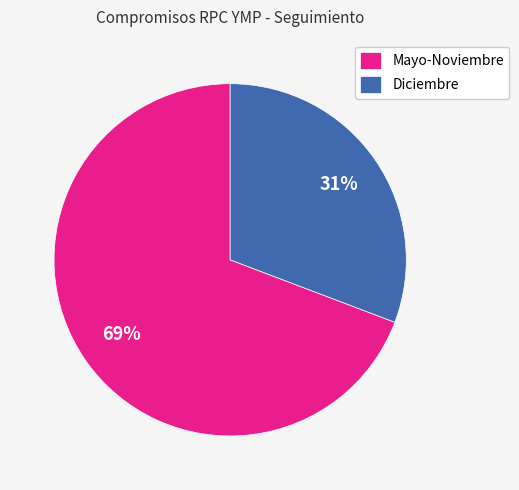

Is it true that Diciembre is 31% of the pie?

True